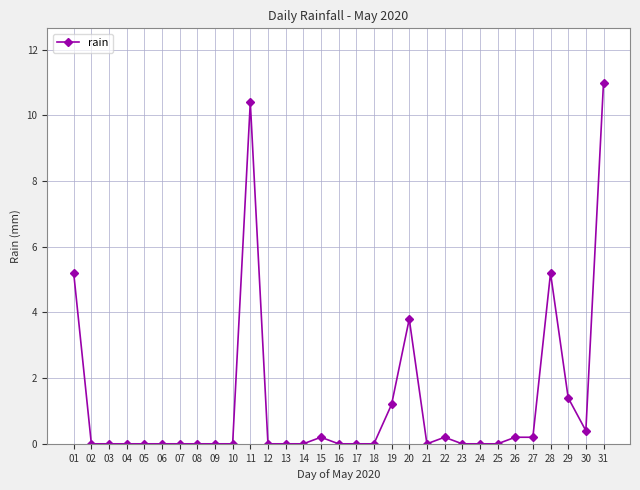

How many series are shown in this chart?

1